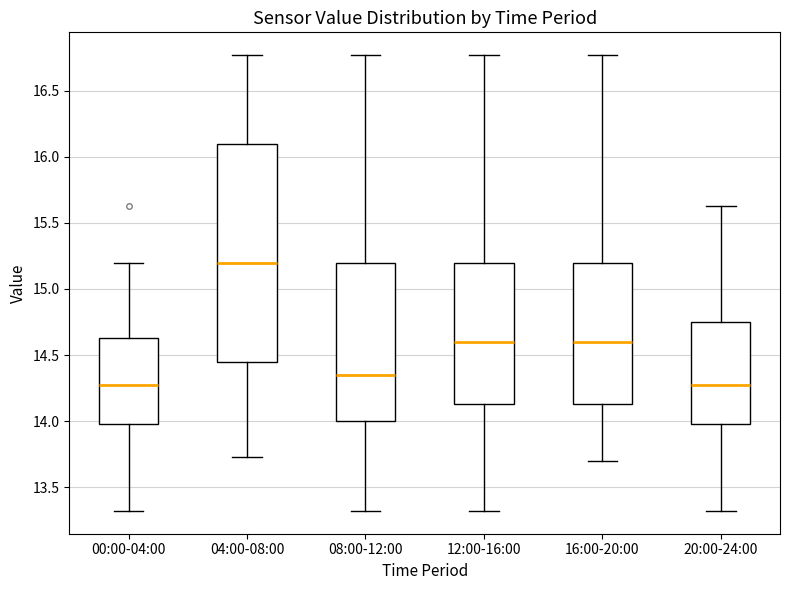

Where is the lower edge of the box for 08:00-12:00 on the y-axis? The values are not printed on the chart, so give them approximately, as read against the axis.

14.00